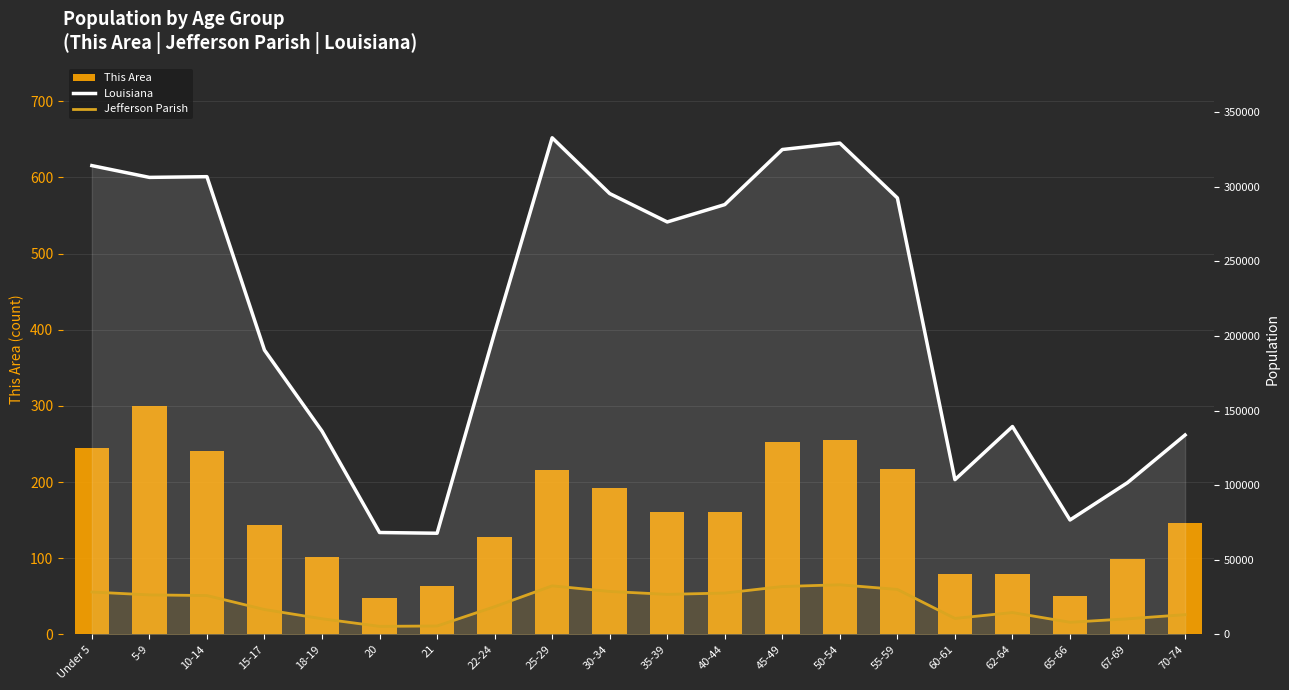

What is the total value across all series at 35-39?

303430